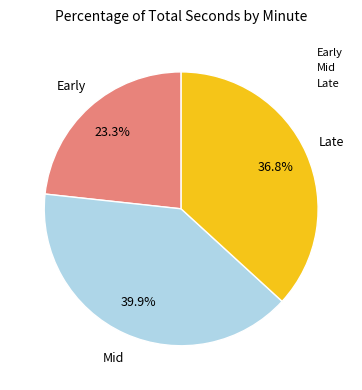

Which category has the biggest portion of the pie?

Mid